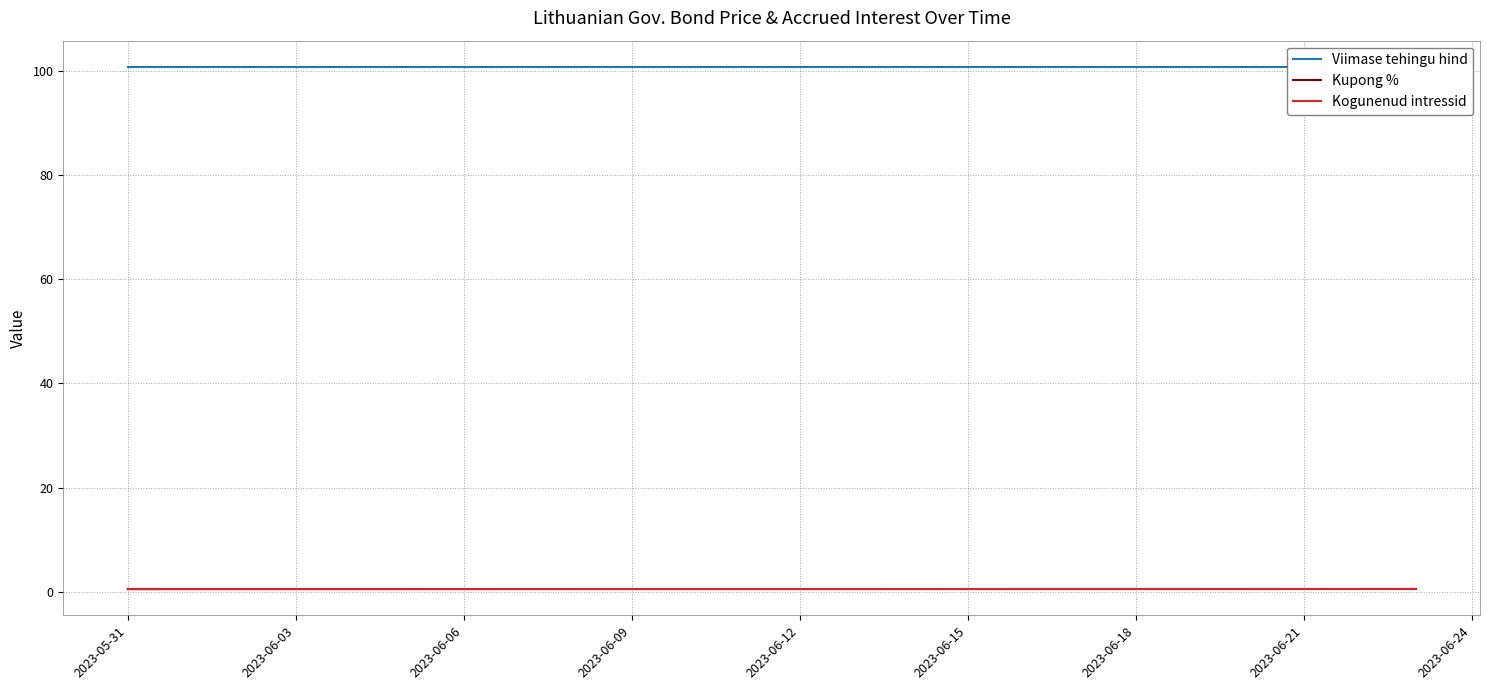

What is the label of the 5th point from the left?

2023-06-12